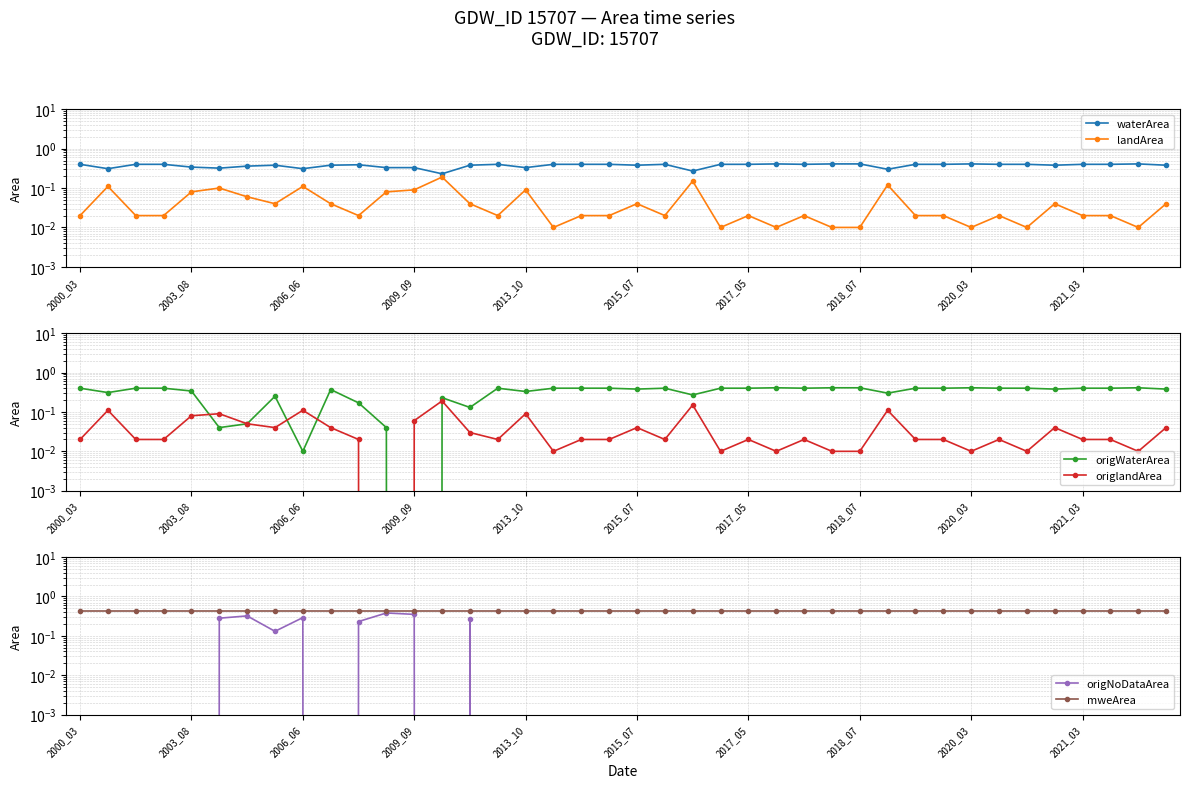

The value of landArea at 2003_08 is 0.1. True or false?

True